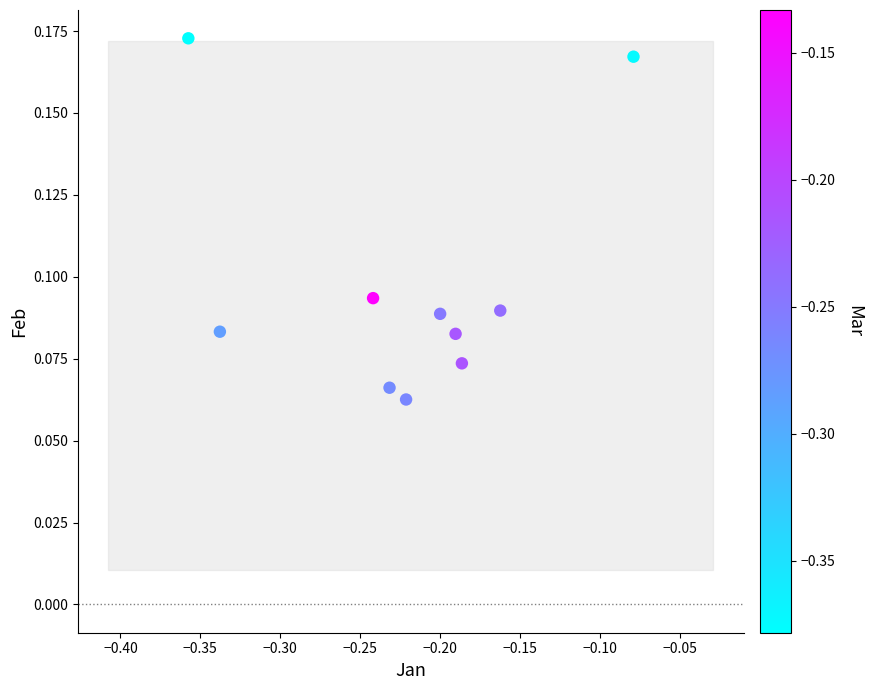

What is the range of X values (max minus min)?

0.3